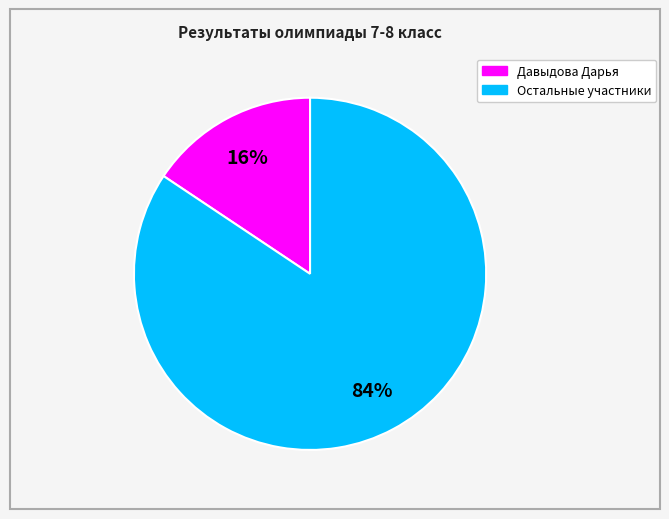

To the nearest percent, what is the average slice percentage?

50%